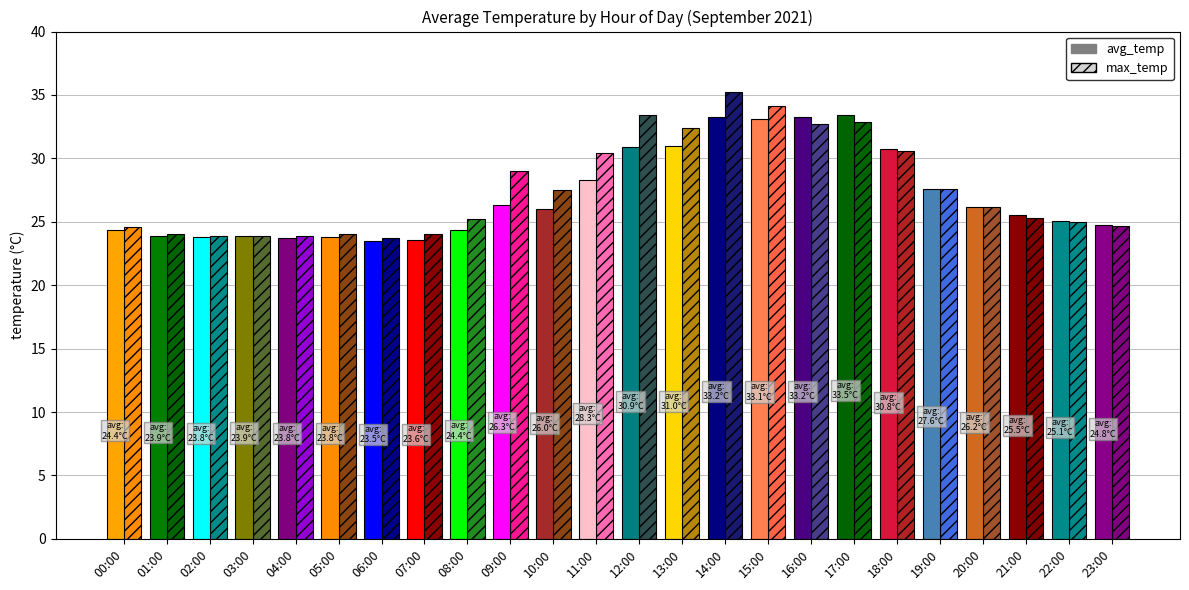

Which series has the largest total across all categories?

max_temp